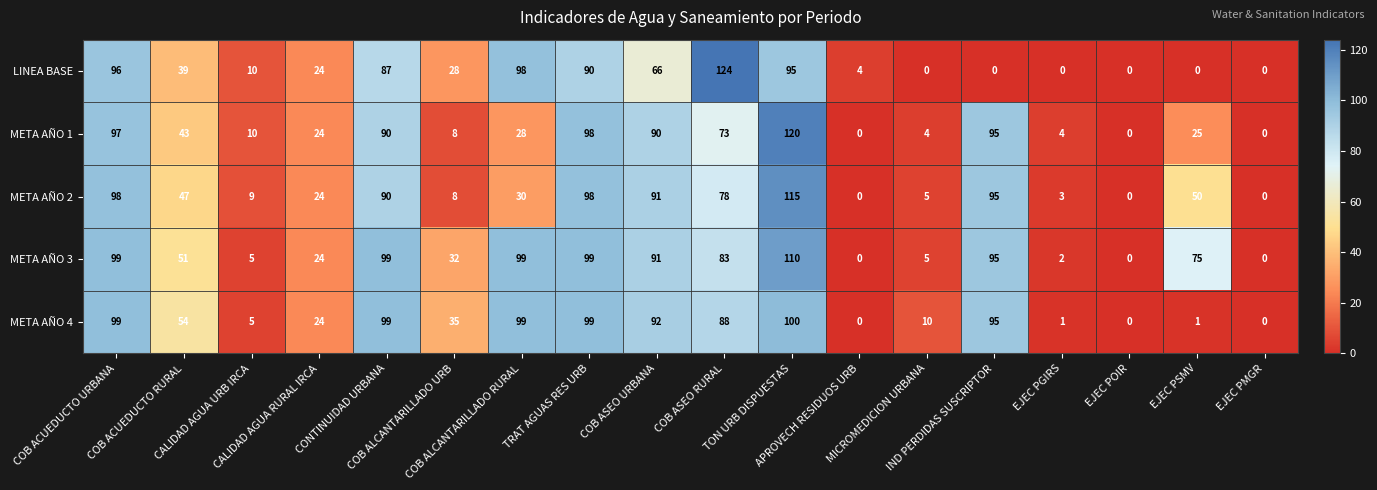

Rank the series by their maximum value, from highest to lowest.

LINEA BASE, META AÑO 1, META AÑO 2, META AÑO 3, META AÑO 4